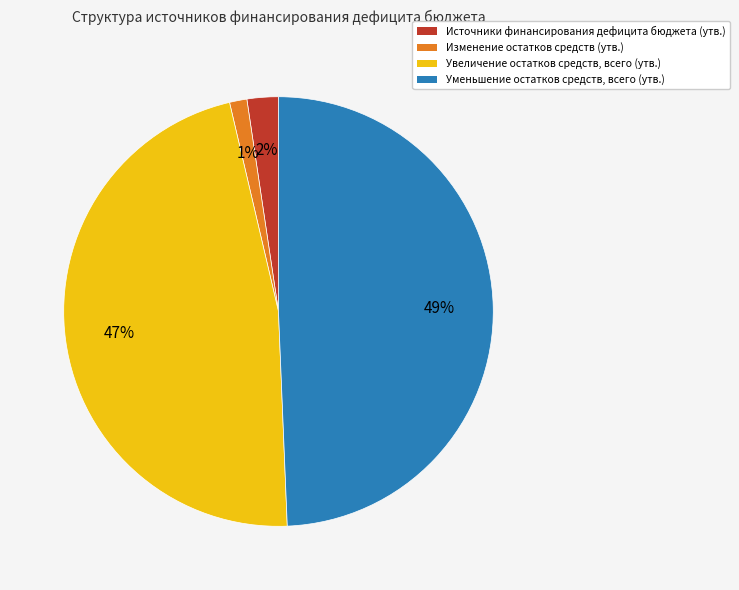

Rank the categories by value from lowest to highest.

Изменение остатков средств (утв.), Источники финансирования дефицита бюджета (утв.), Увеличение остатков средств, всего (утв.), Уменьшение остатков средств, всего (утв.)